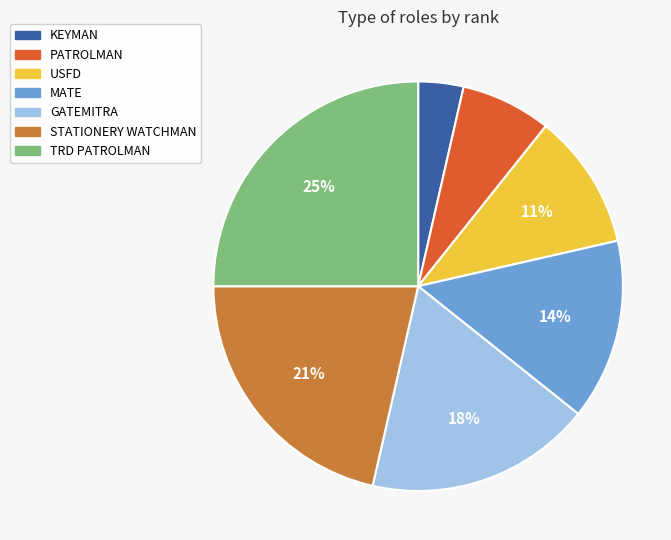

Which has a higher value, PATROLMAN or KEYMAN?

PATROLMAN